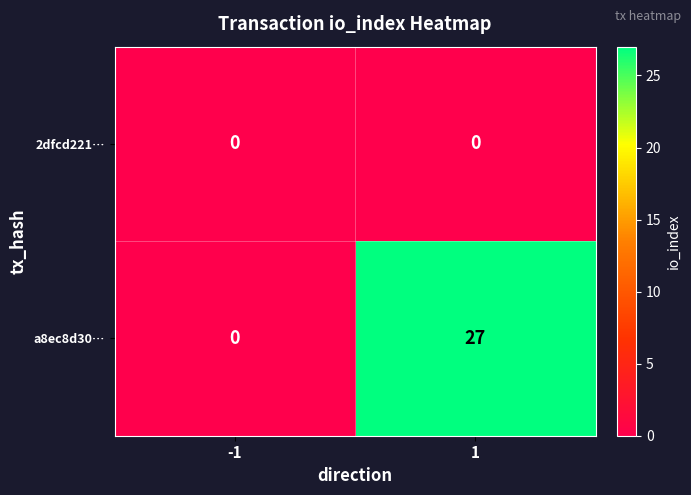

Reading right to left, extract all data points from this chart.

2dfcd221…: 0	0
a8ec8d30…: 27	0